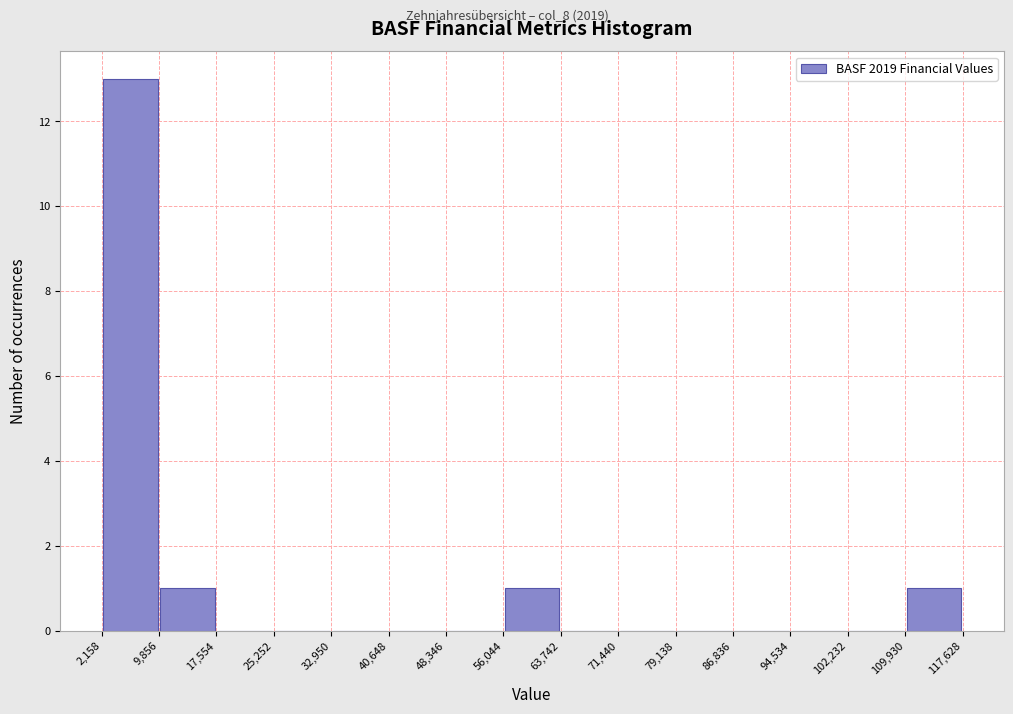

Over which range of the x-axis is the bar tallest?

2,158 to 9,856